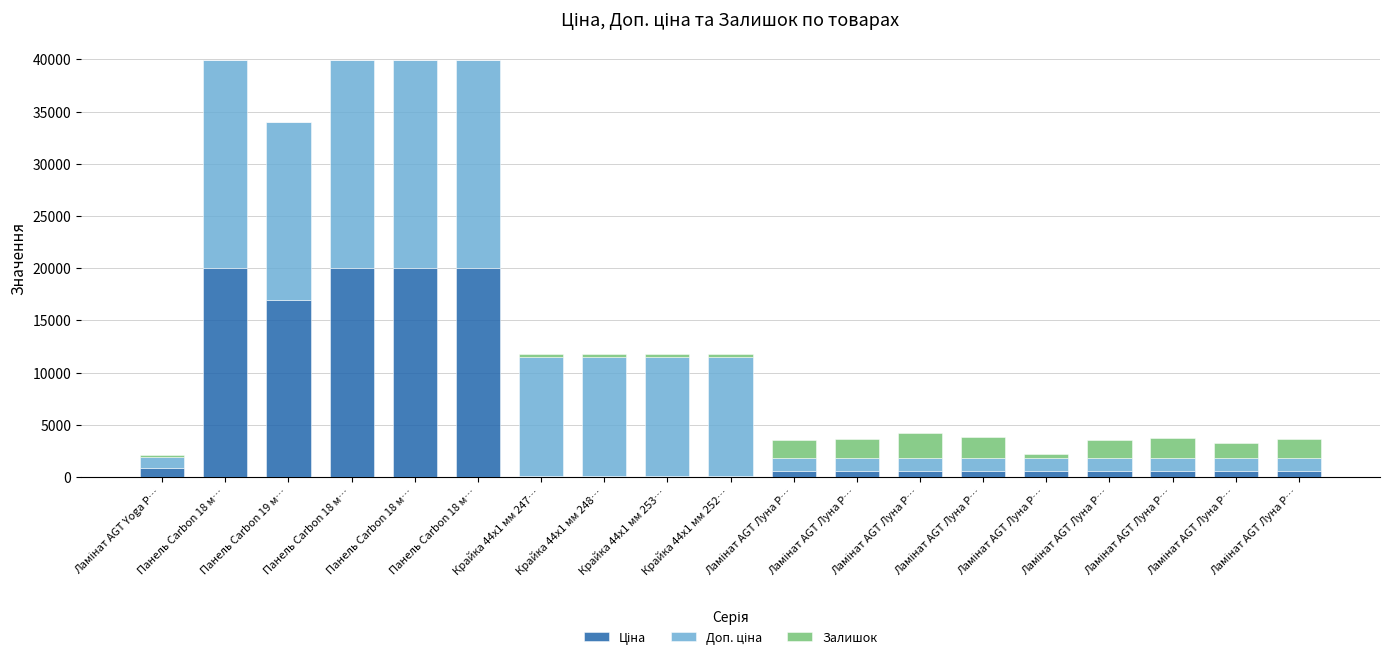

Between Ламінат AGT Луна P… and Панель Carbon 18 м…, which is larger?

Панель Carbon 18 м…